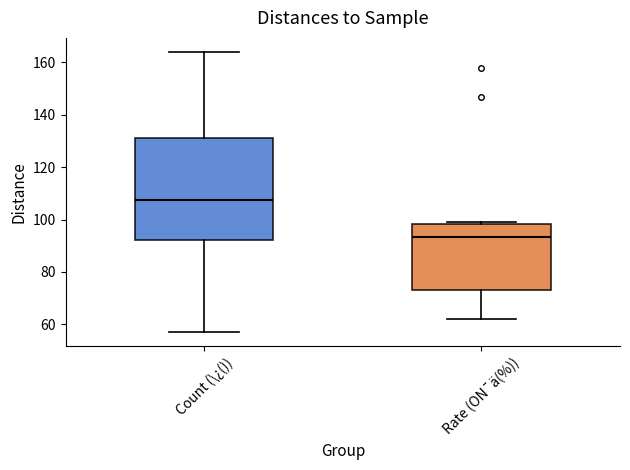

Which box has the highest median line?

Count (\¿())